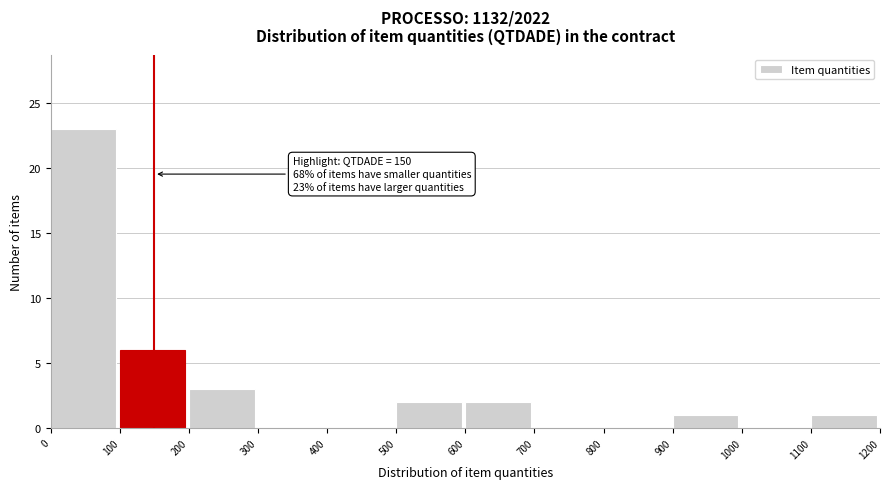

Over which range of the x-axis is the bar tallest?

0 to 100